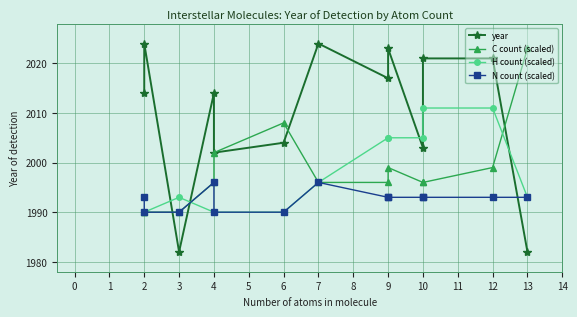

True or false: C count (scaled) and N count (scaled) cross at least once.

False